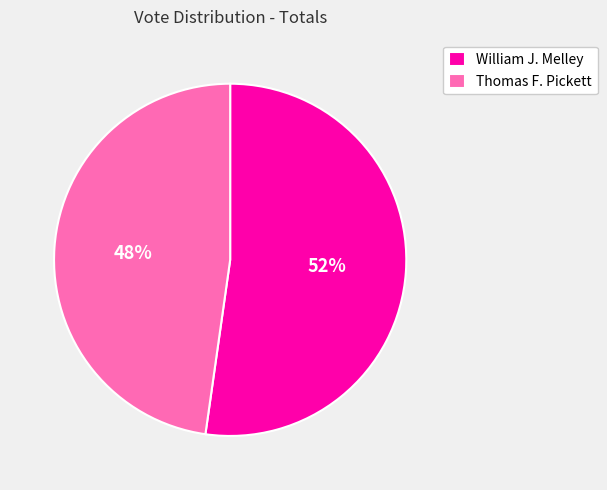

To the nearest percent, what is the difference between the Thomas F. Pickett and William J. Melley slice percentages?

4%